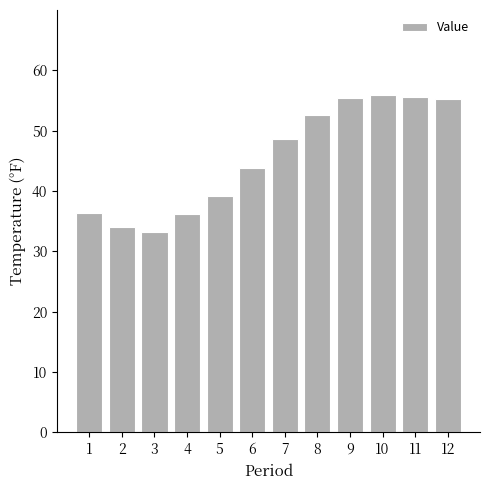

What is the minimum value shown in the chart?

33.2